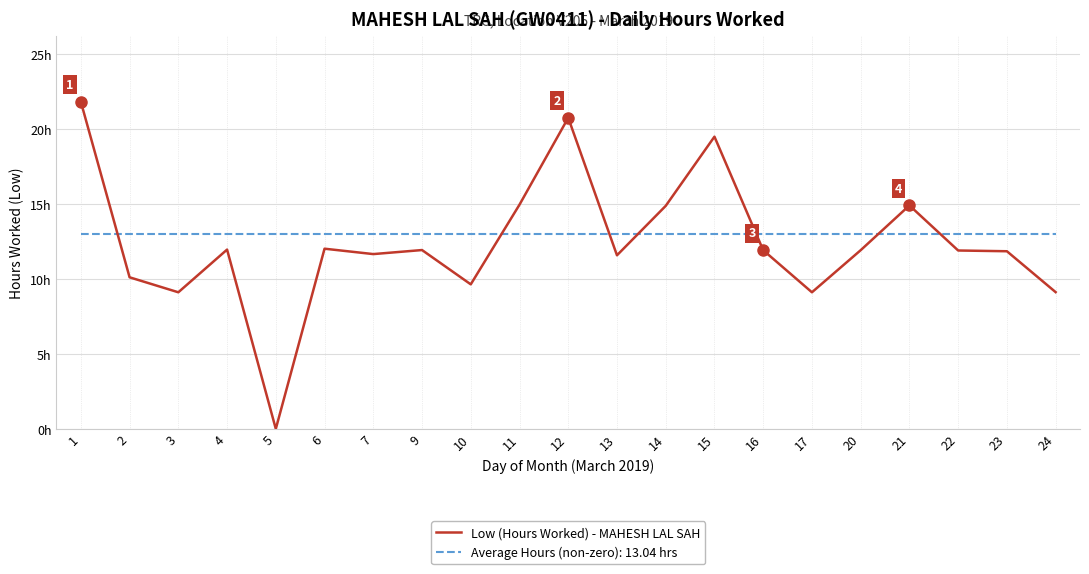

What are all the series names shown in the legend?

Low (Hours Worked) - MAHESH LAL SAH, Average Hours (non-zero): 13.04 hrs